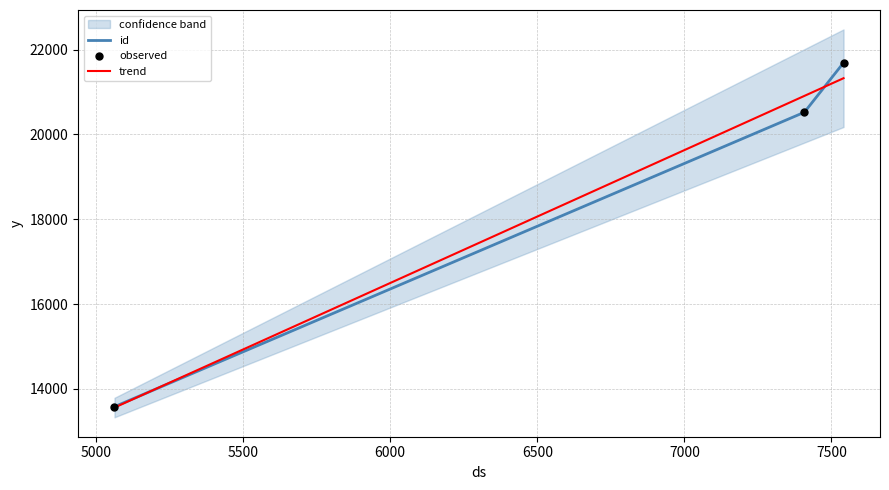

Which series contains the lowest Y value?

id